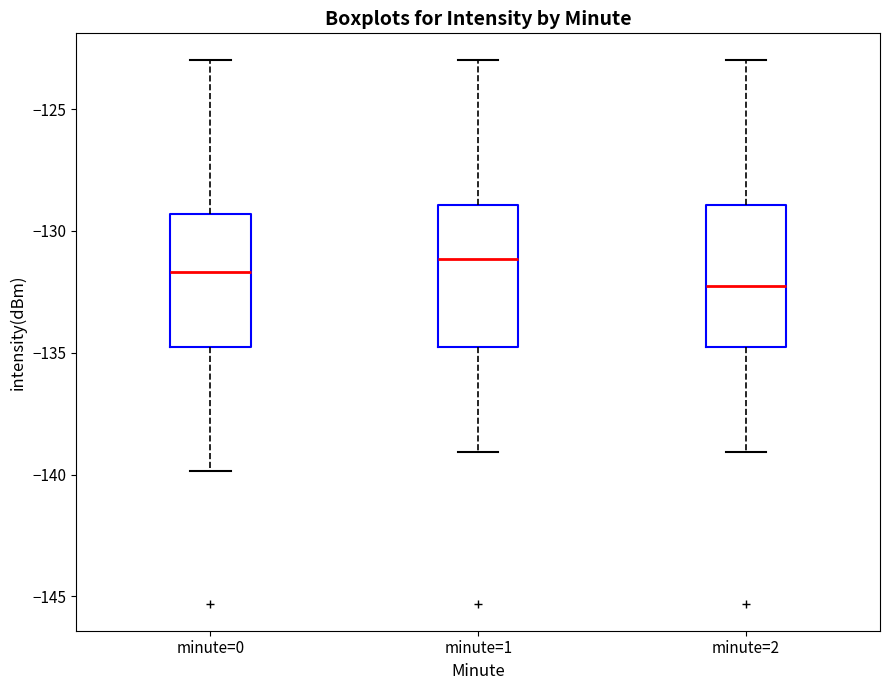

Which box has the lowest median line?

minute=2